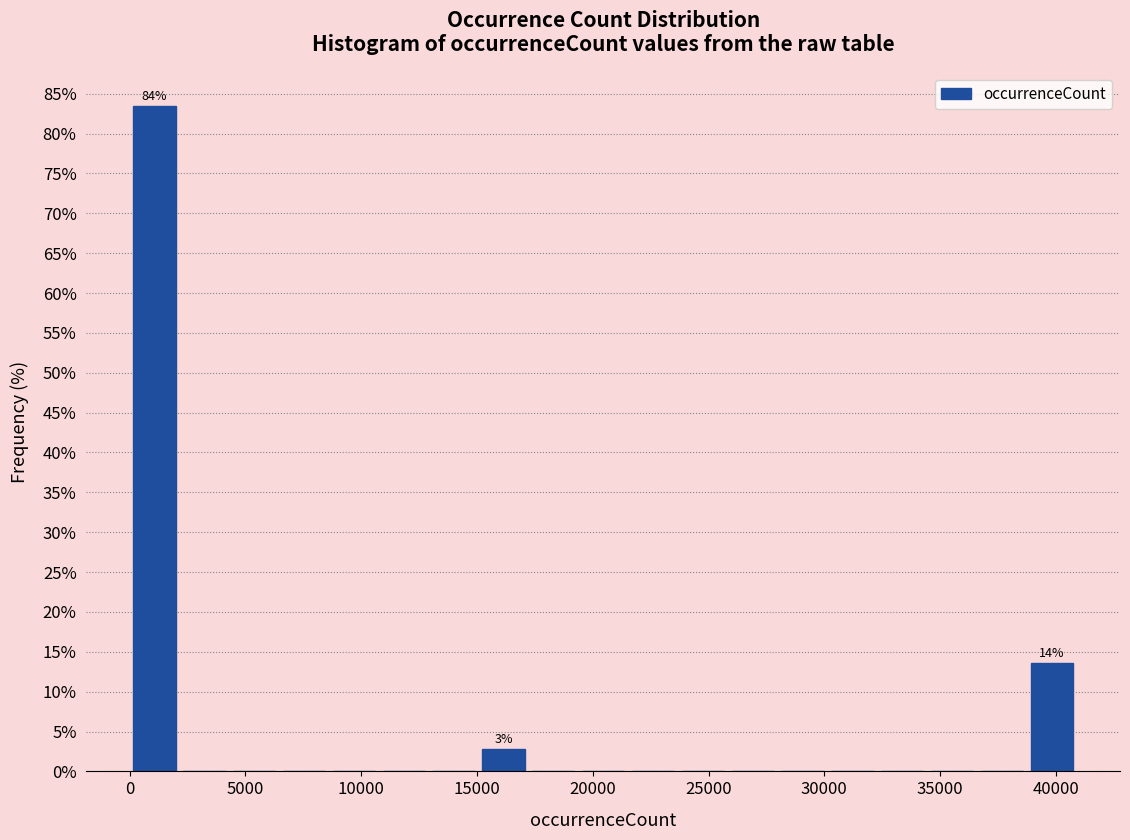

Which range on the x-axis has the tallest bar?

0 to 2000